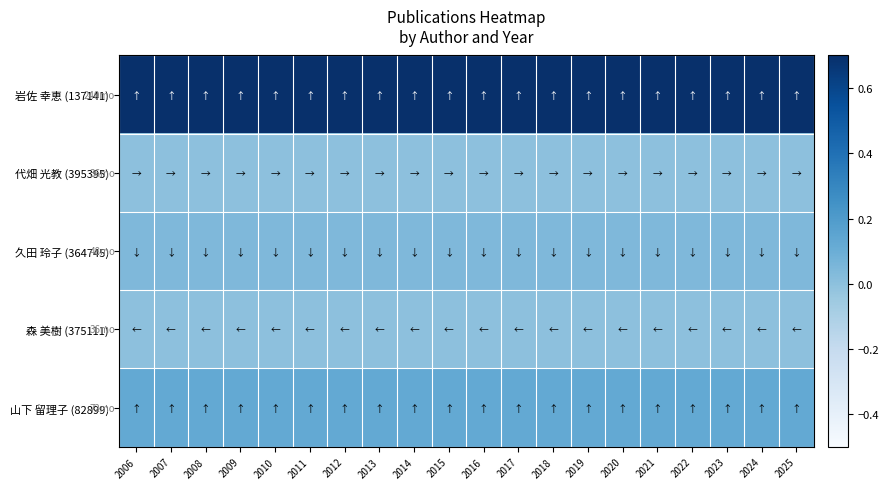

What is the spread (max minus min) of values at 2016?

0.7